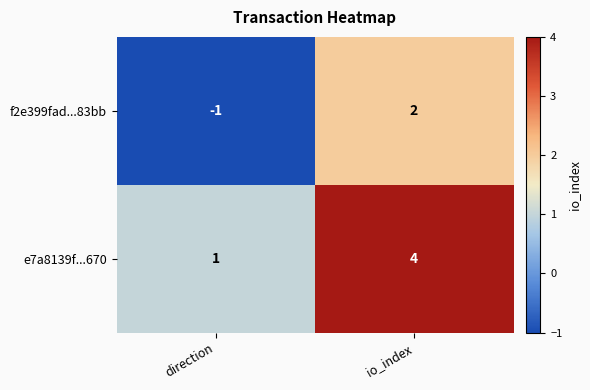

At direction, list the series in order from smallest to largest.

f2e399fad...83bb, e7a8139f...670